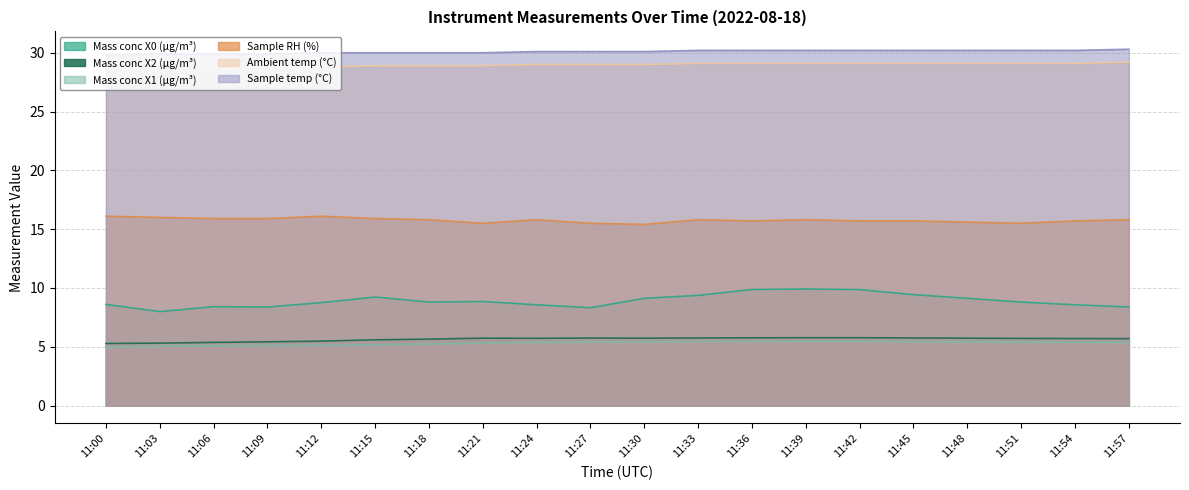

How many Ambient temp (°C) values are between 28 and 29?

11